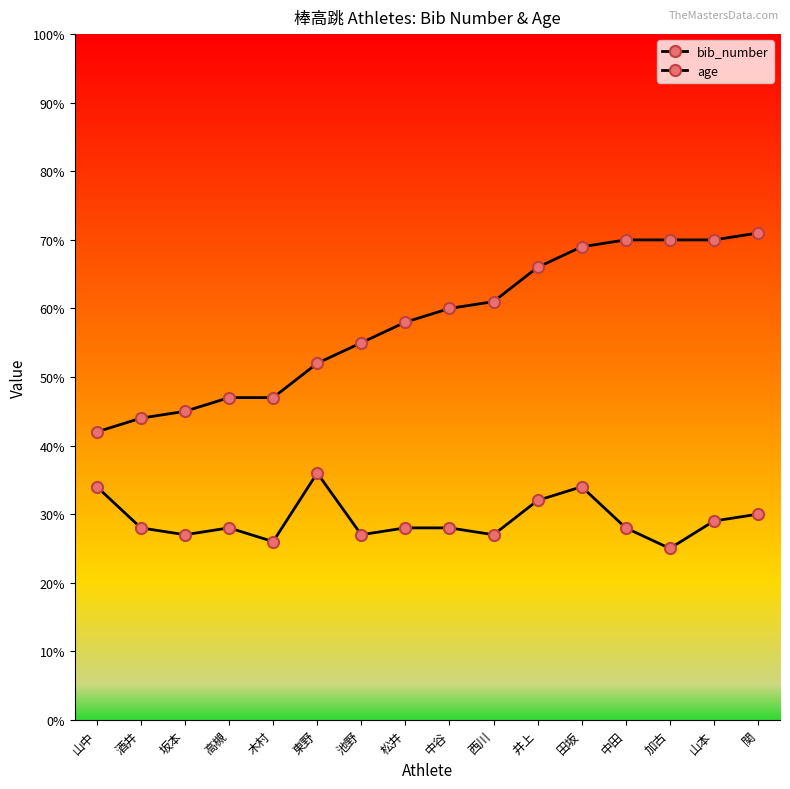

Is it true that bib_number equals 9 at 酒井?

False